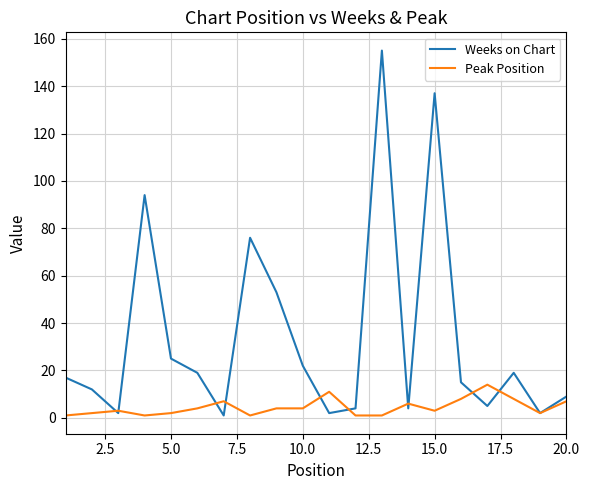

What is the maximum value for Weeks on Chart?

155